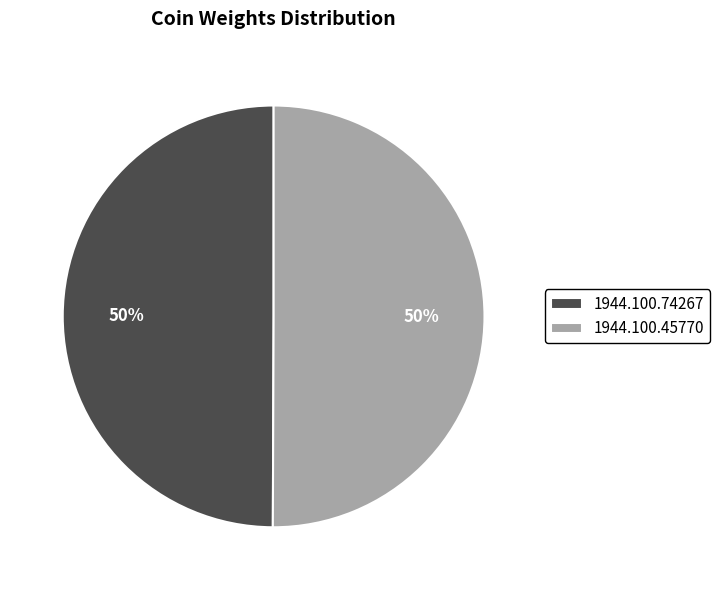

To the nearest percent, what percentage of the pie is 1944.100.74267?

50%